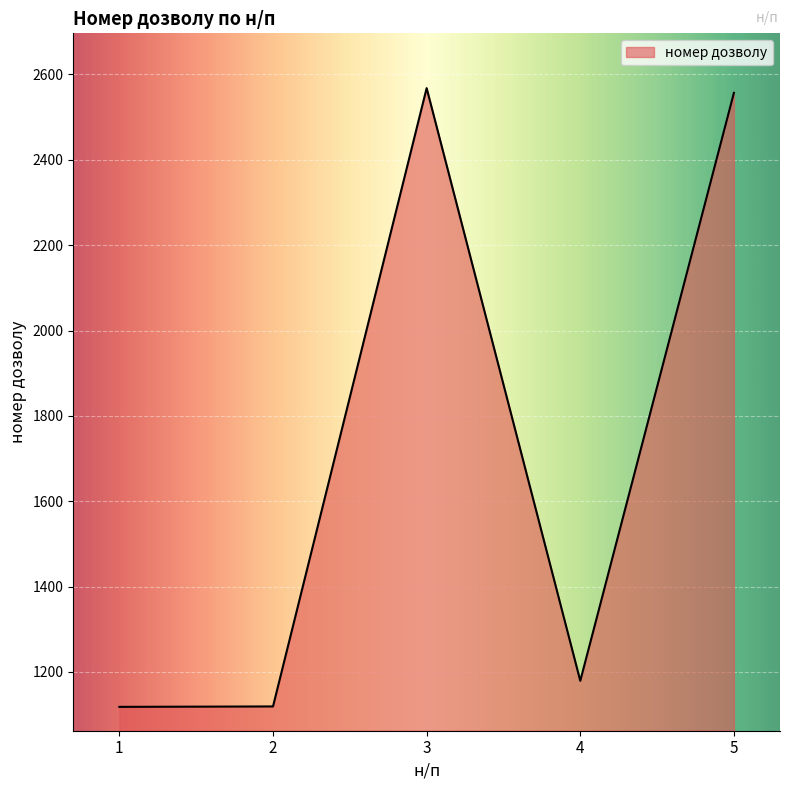

The value at 2 is 1119. True or false?

True